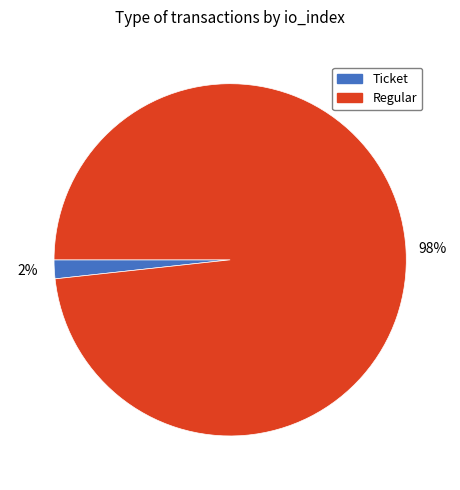

Is there a majority slice in this chart?

Yes